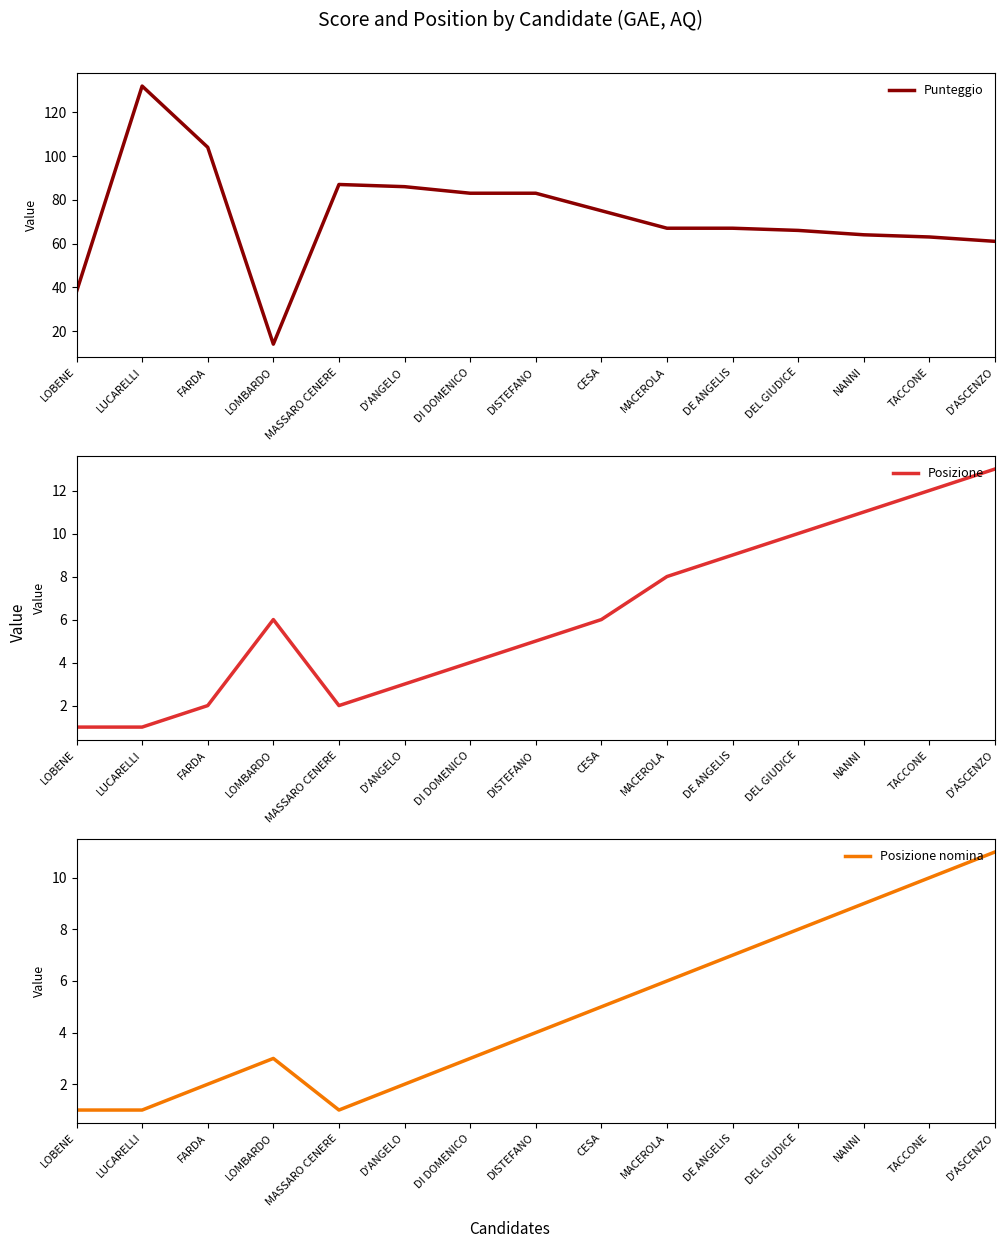

Which label corresponds to the smallest value in the chart?

LOBENE